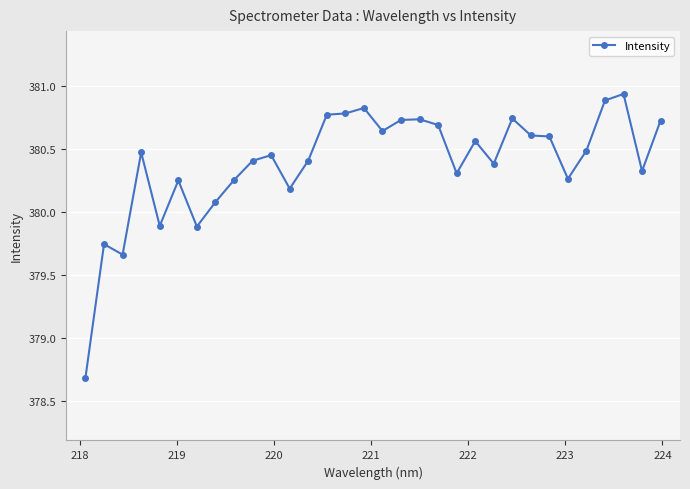

What is the difference between the second highest and second lowest values?

1.2